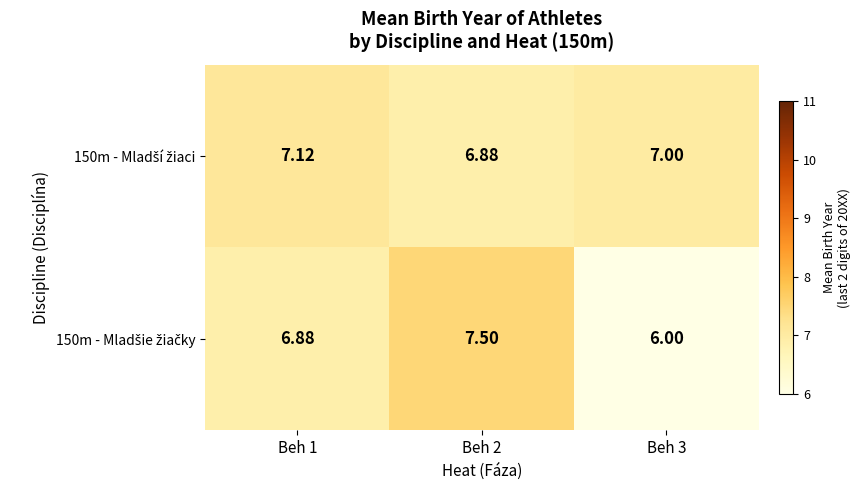

What is the spread (max minus min) of values at Beh 3?

1.0